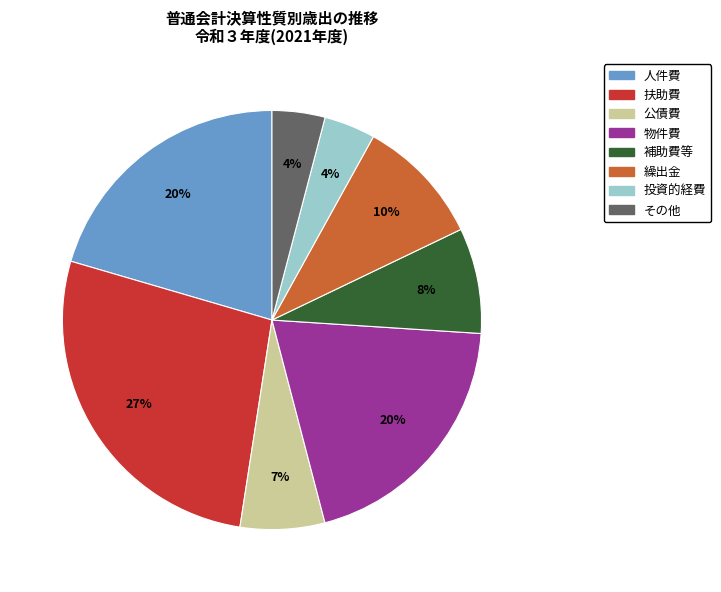

How many slices are in this pie chart?

8